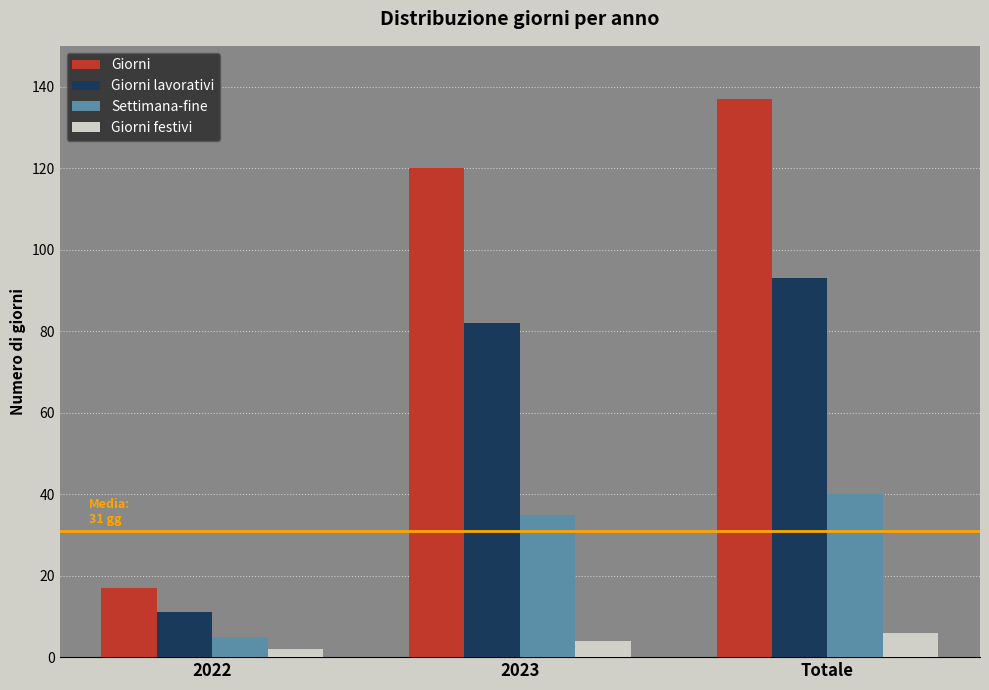

Rank the series at Totale from highest to lowest value.

Giorni, Giorni lavorativi, Settimana-fine, Giorni festivi